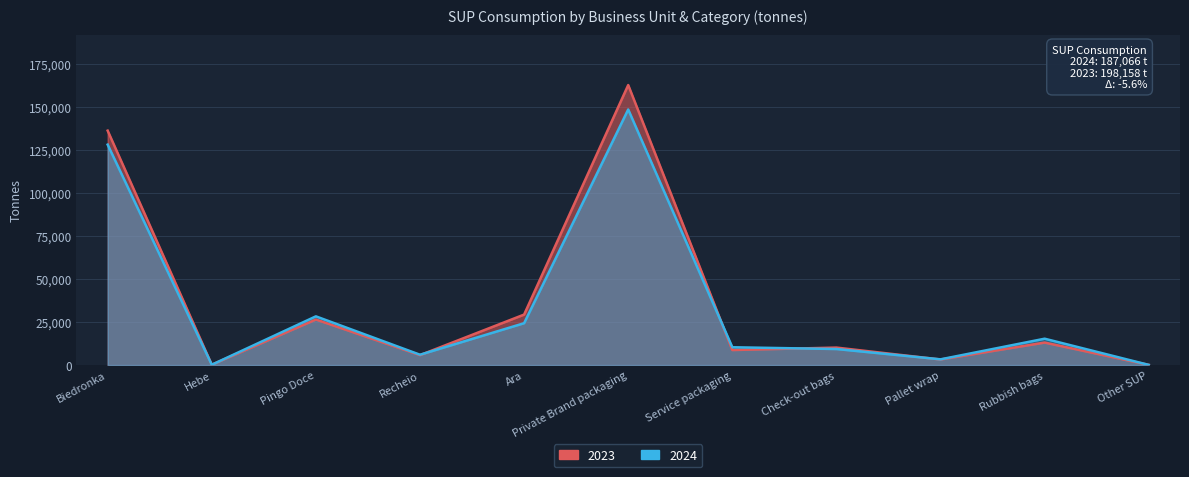

At Rubbish bags, list the series in order from largest to smallest.

2024, 2023